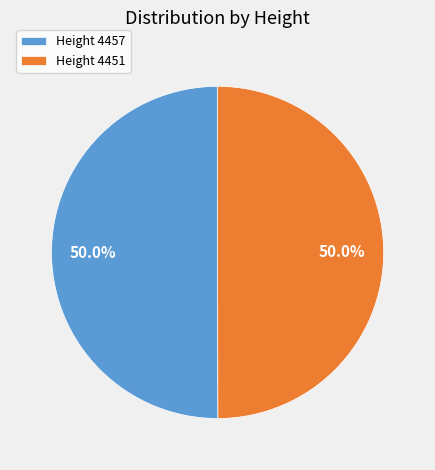

How much of the chart is everything except Height 4451?

50.0%